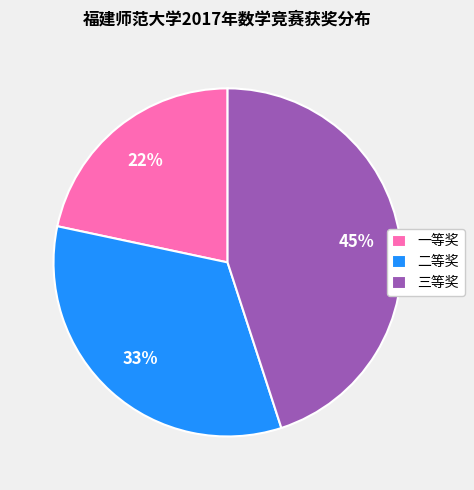

True or false: 三等奖 accounts for 45% of the total.

True